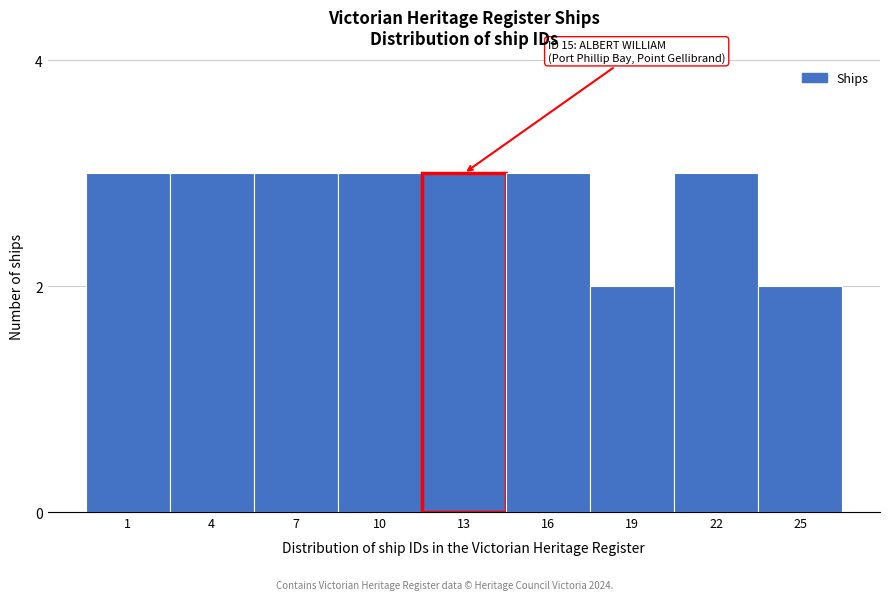

Reading left to right, extract all data points from this chart.

1=3	4=3	7=3	10=3	13=3	16=3	19=2	22=3	25=2